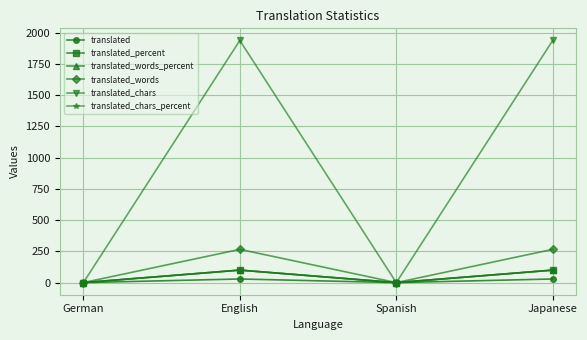

Rank the categories by translated_words_percent value from highest to lowest.

English, Japanese, German, Spanish